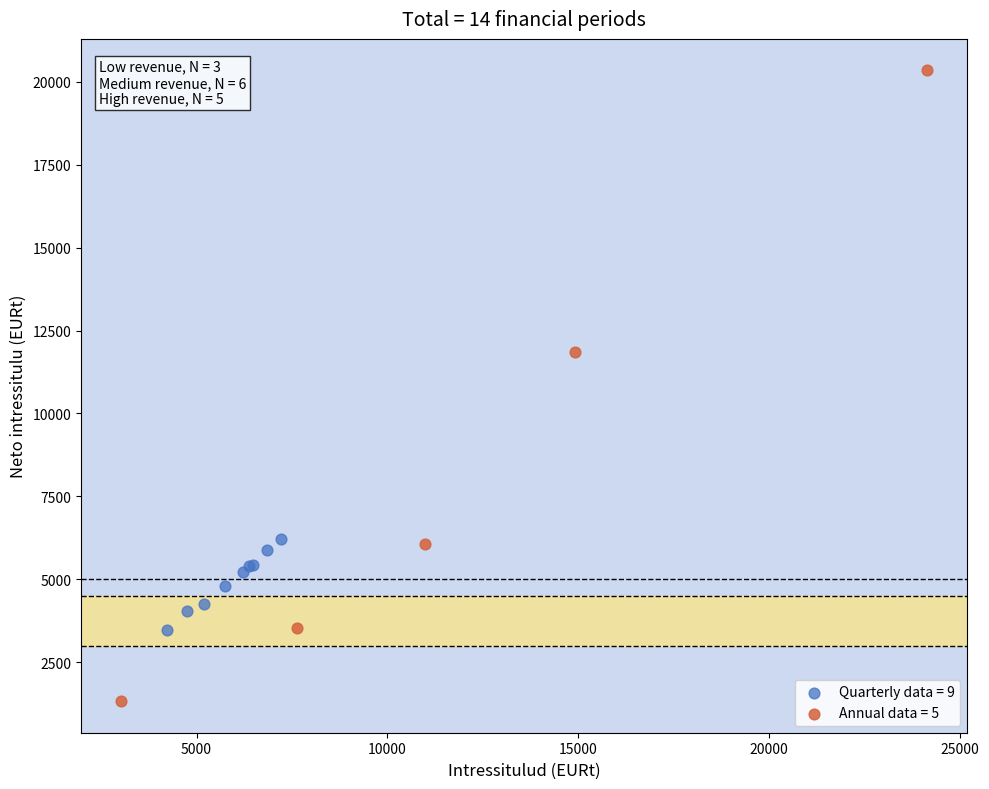

Which series reaches the minimum Y coordinate?

Annual data = 5